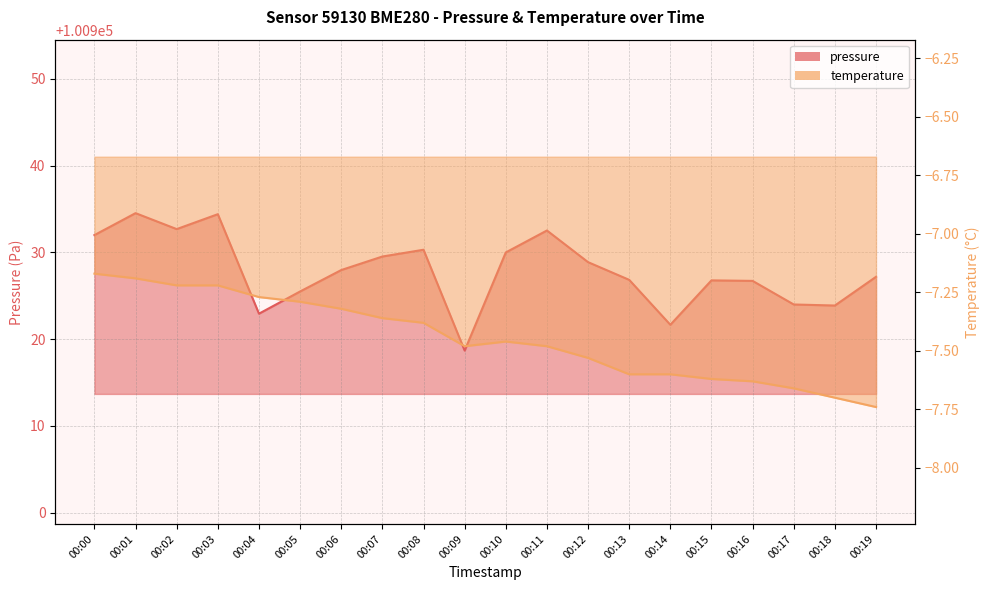

The value of temperature at 00:01 is -7.2. True or false?

True